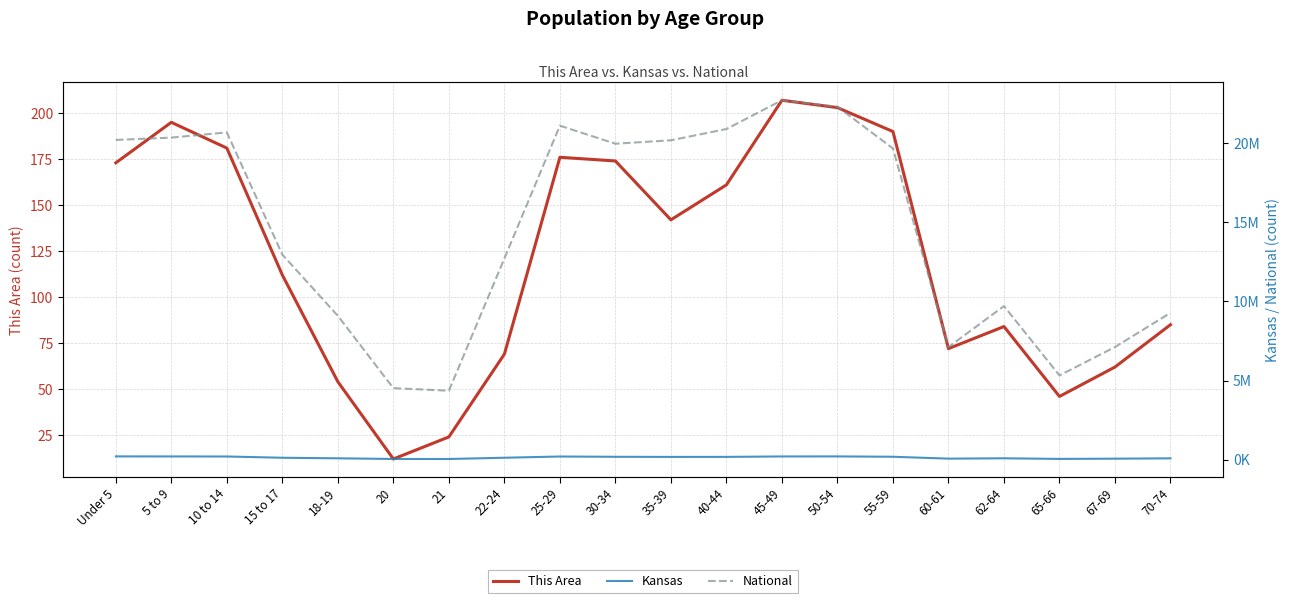

What is the average value of the Kansas series?

133370